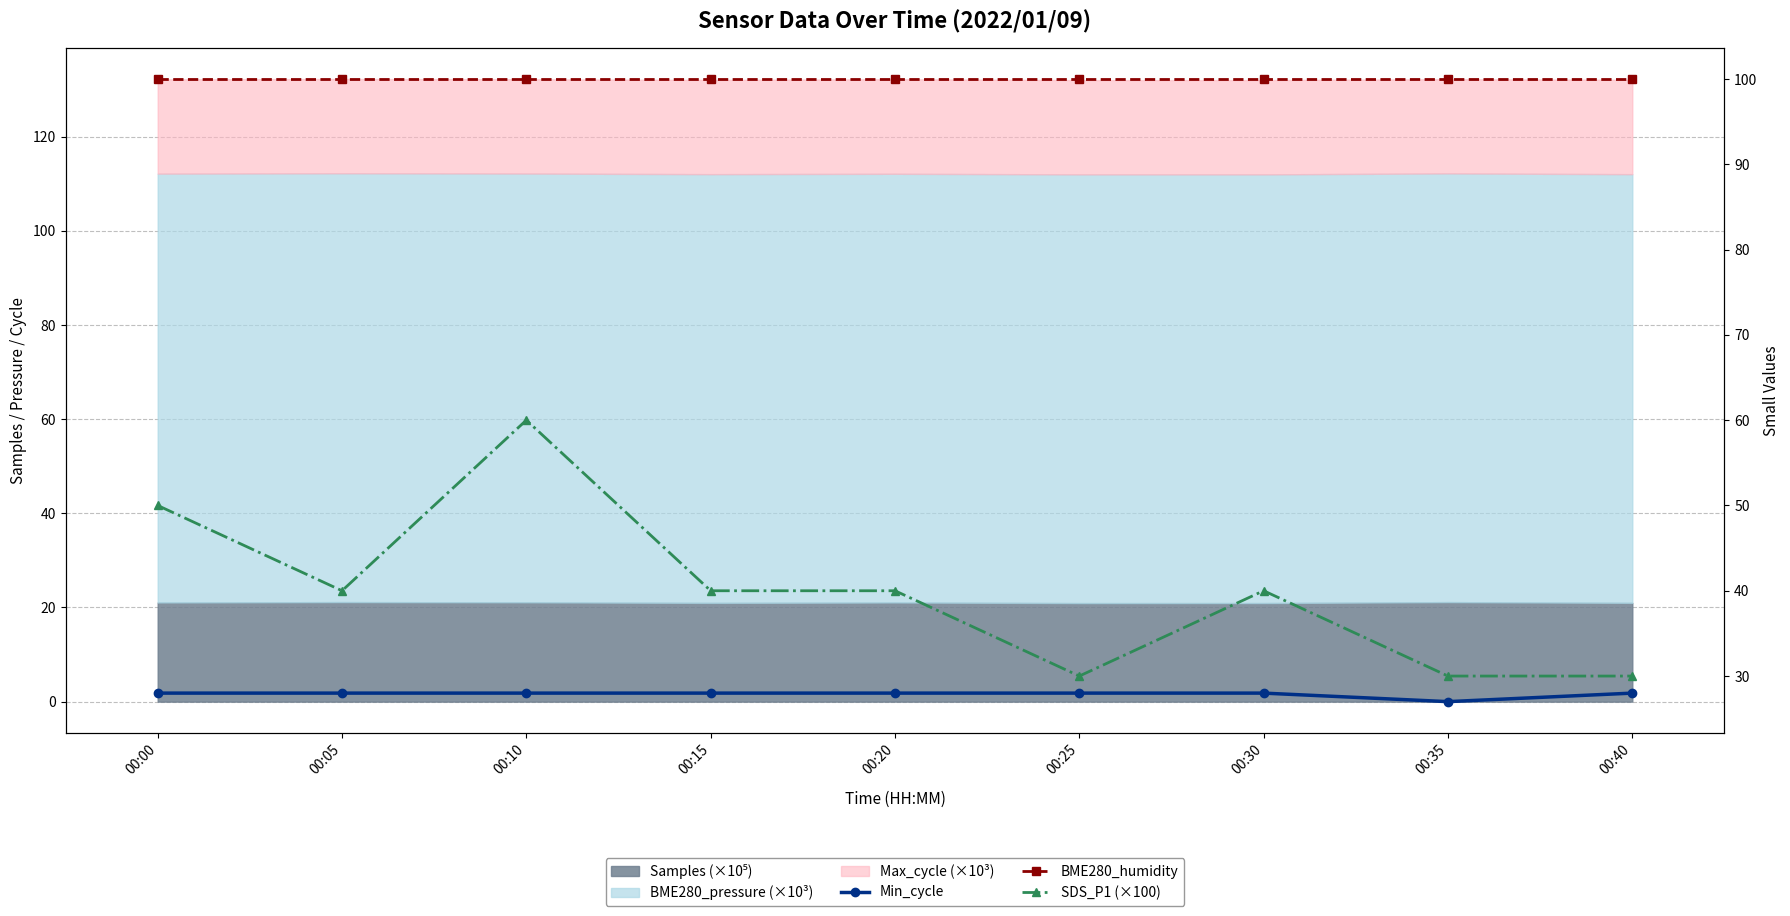

What is the lowest value of the SDS_P1 (×100) series?

30